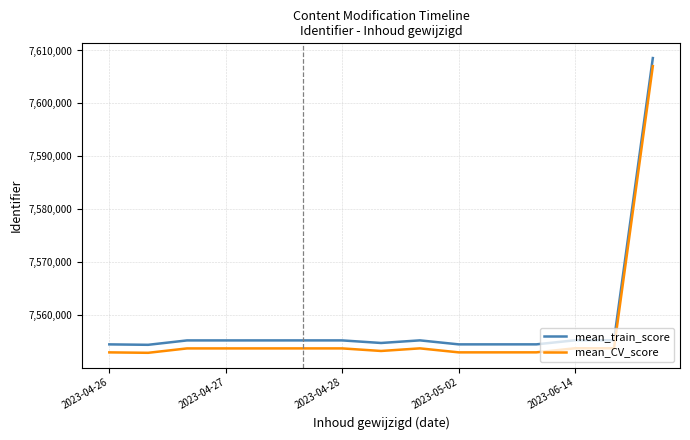

What is the smallest value displayed?

7552869.1